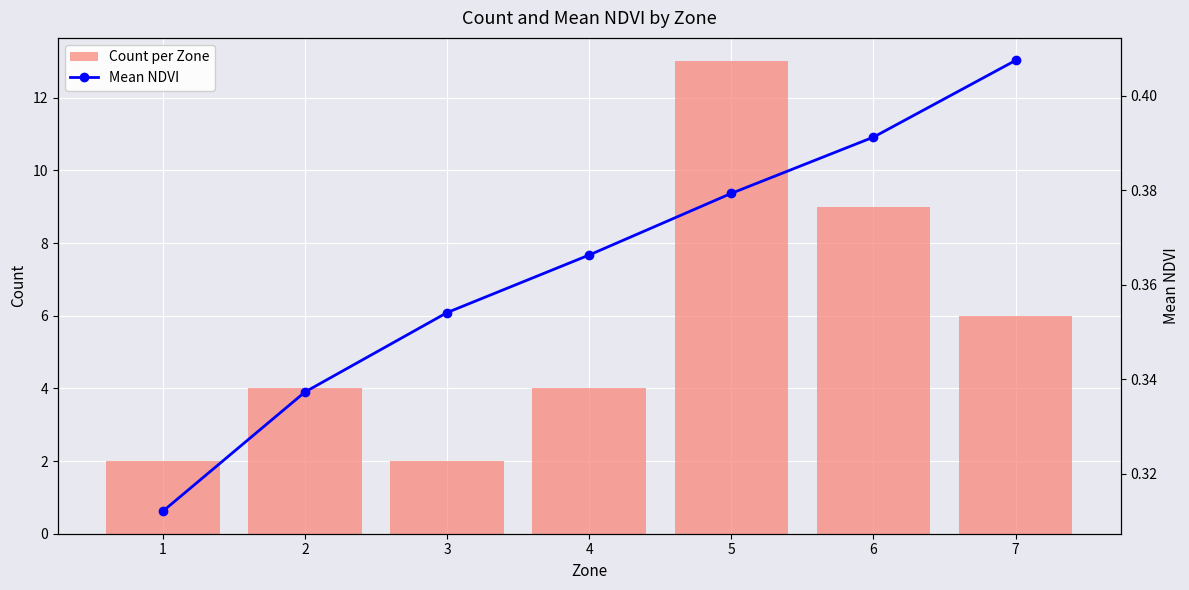

Rank the series by their maximum value, from lowest to highest.

Mean NDVI, Count per Zone